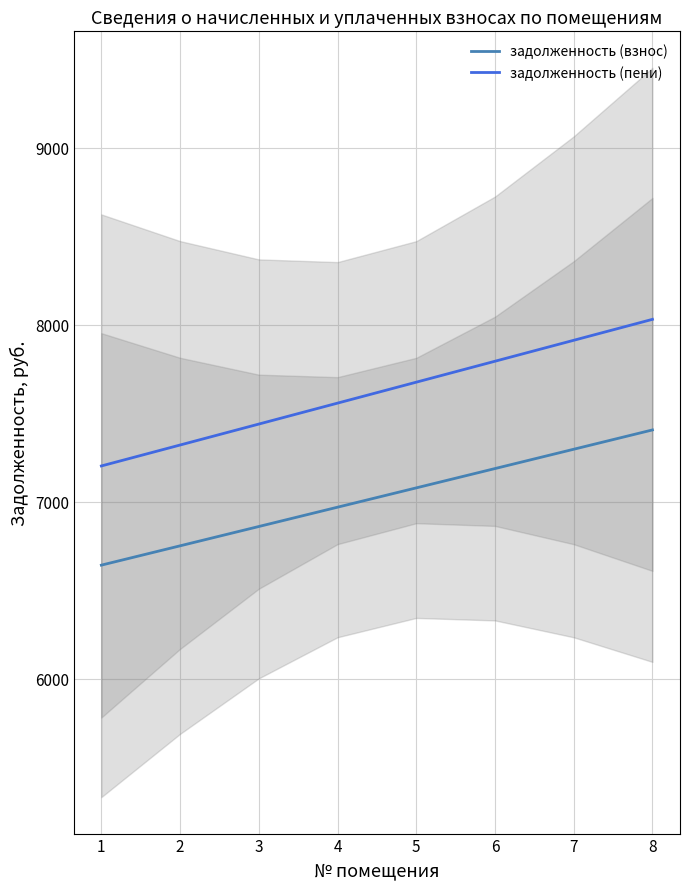

The value of задолженность (пени) at 8 is 8029.7. True or false?

True